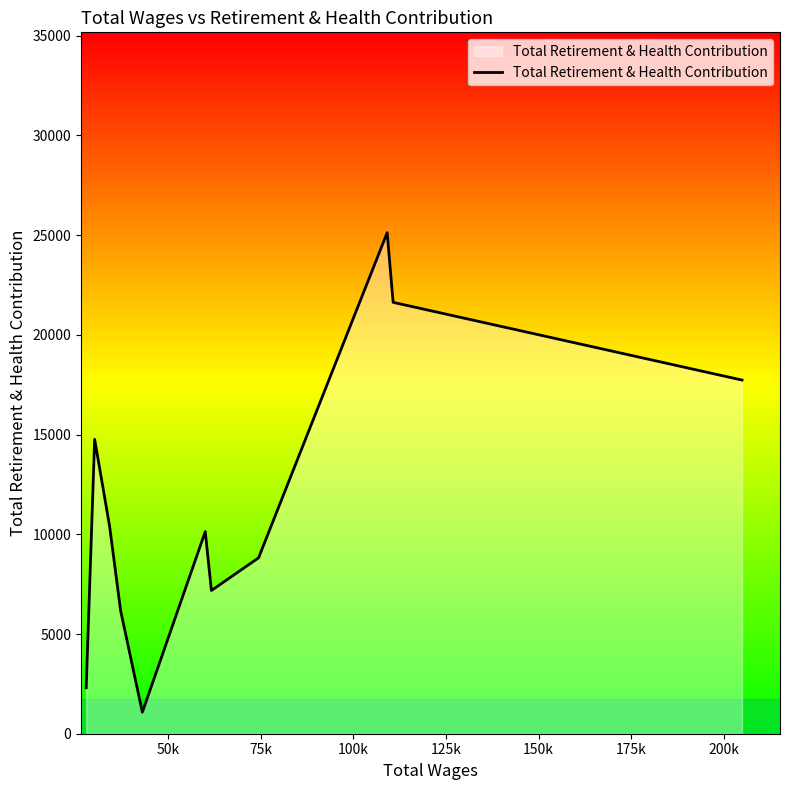

What is the difference between the maximum and minimum values?

24043